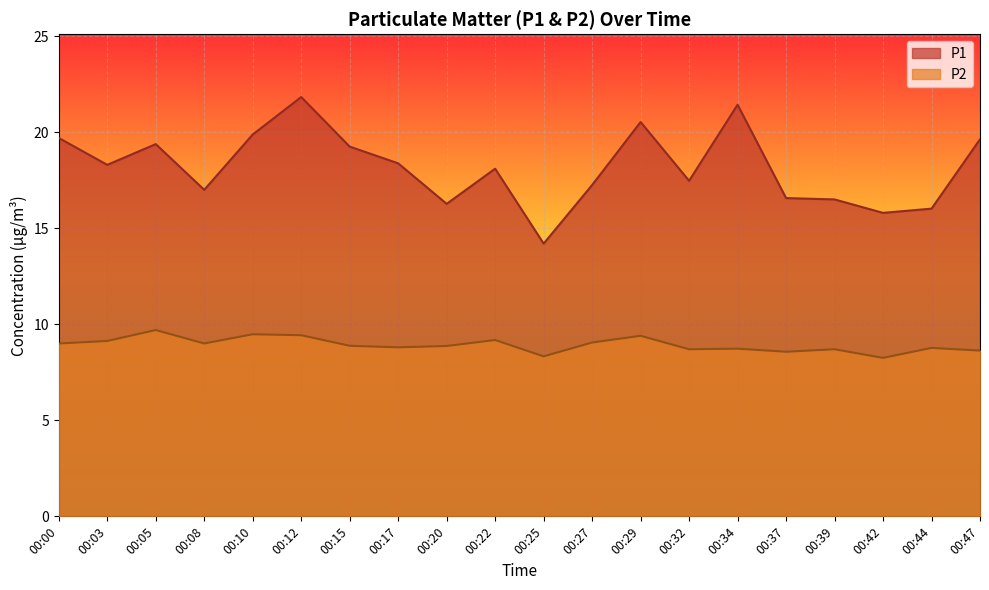

How many lines are shown in the chart?

2